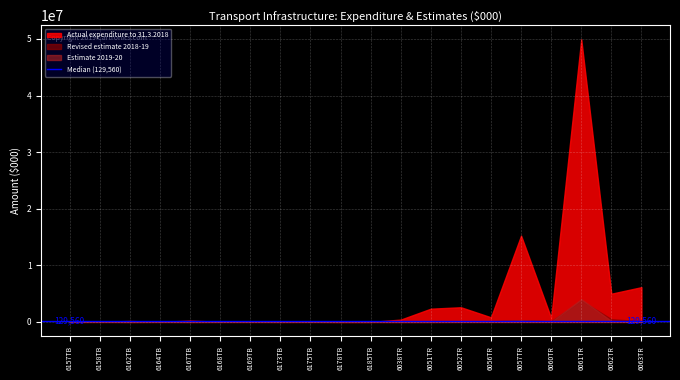

Reading right to left, what are all the values shown in this chart?

Actual expenditure to 31.3.2018: 6063TR=6136798	6062TR=4980995	6061TR=49931528	6060TR=676533	6057TR=15242264	6056TR=811111	6052TR=2588027	6051TR=2335300	6038TR=403886	6185TB=0	6178TB=0	6175TB=22393	6173TB=49323	6169TB=34121	6168TB=25664	6167TB=230887	6164TB=11993	6162TB=165063	6158TB=24686	6157TB=53409
Revised estimate 2018-19: 6063TR=101142	6062TR=489600	6061TR=3776881	6060TR=95218	6057TR=309000	6056TR=102100	6052TR=15000	6051TR=7236	6038TR=0	6185TB=7159	6178TB=200	6175TB=24000	6173TB=100	6169TB=30141	6168TB=14191	6167TB=6635	6164TB=19860	6162TB=854	6158TB=27400	6157TB=910
Estimate 2019-20: 6063TR=63371	6062TR=173276	6061TR=4015640	6060TR=36420	6057TR=294293	6056TR=38308	6052TR=20000	6051TR=4830	6038TR=5630	6185TB=20033	6178TB=84017	6175TB=45152	6173TB=12177	6169TB=20237	6168TB=22133	6167TB=2807	6164TB=26100	6162TB=524	6158TB=30000	6157TB=482